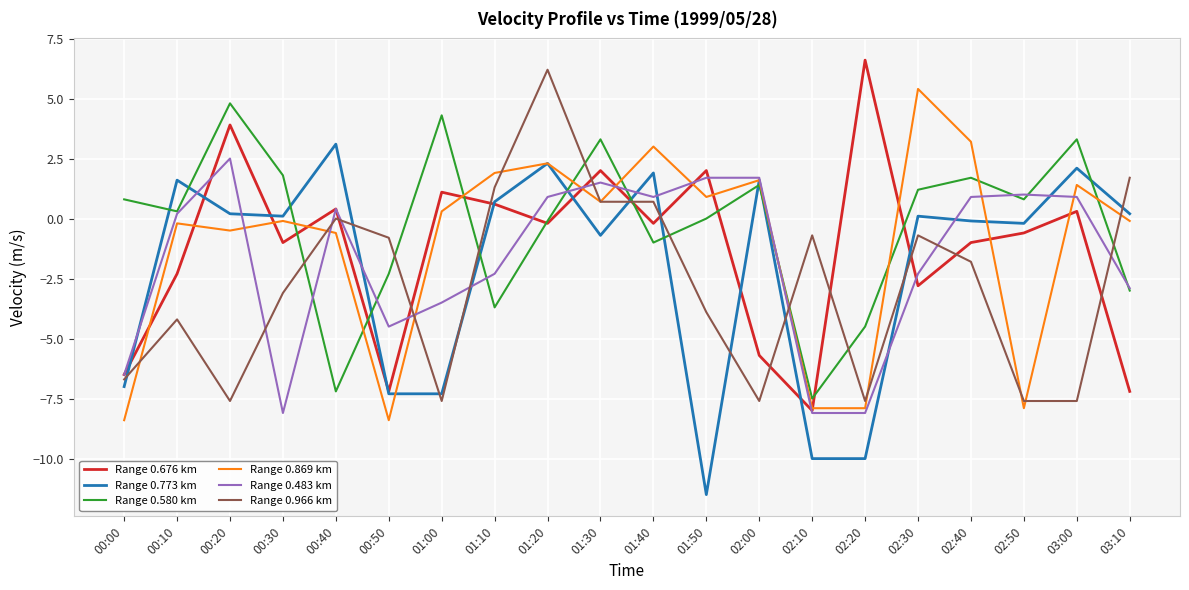

What is the average value of the Range 0.869 km series?

-1.1